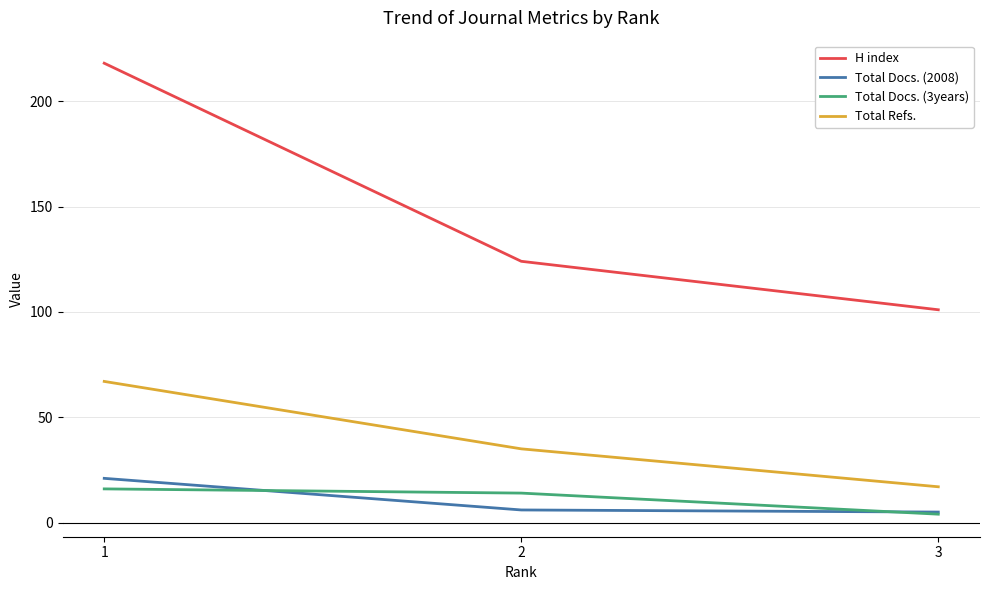

What are all the series names shown in the legend?

H index, Total Docs. (2008), Total Docs. (3years), Total Refs.